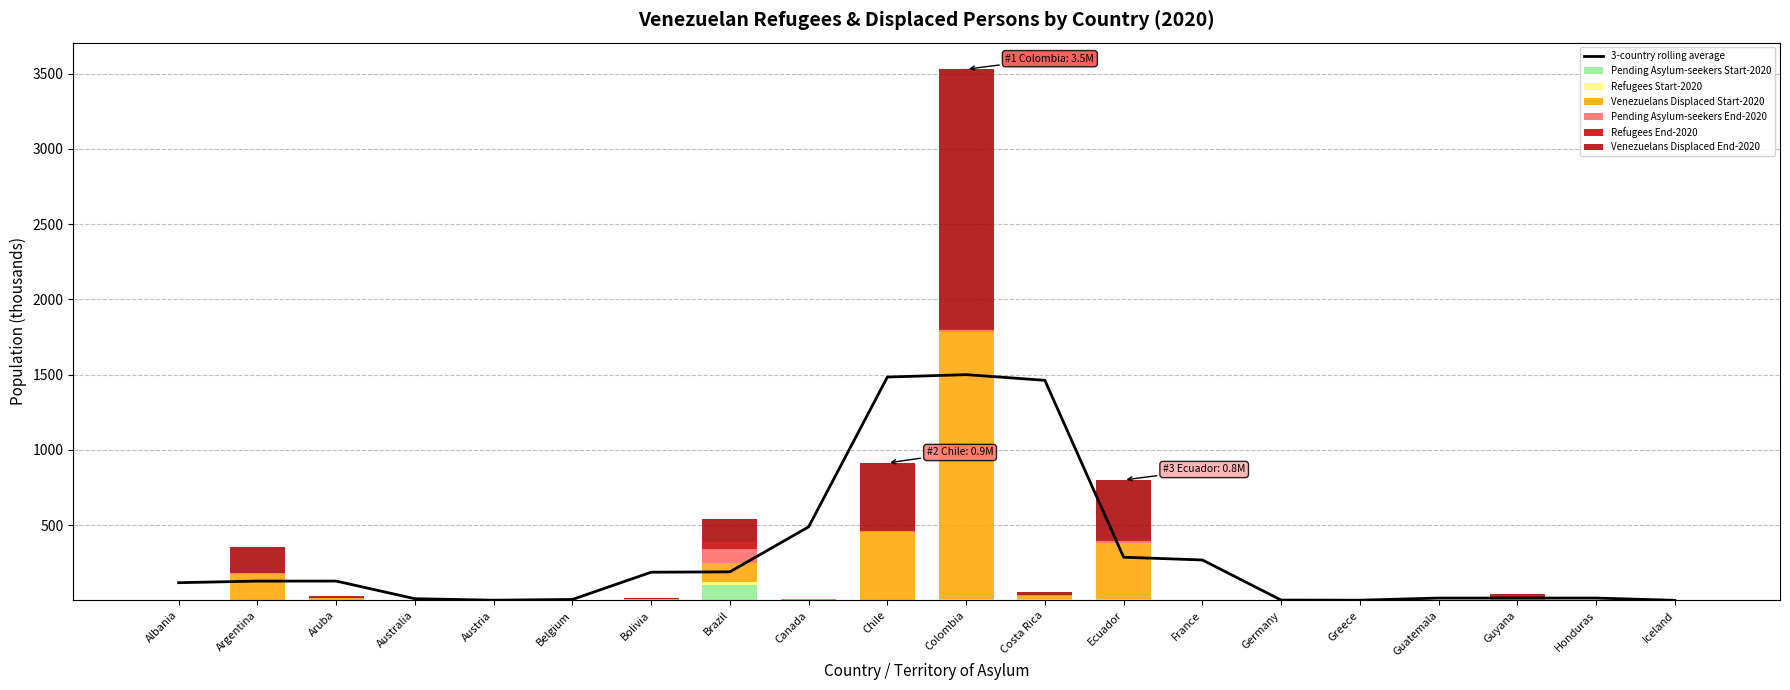

Count the number of data series in this chart.

6